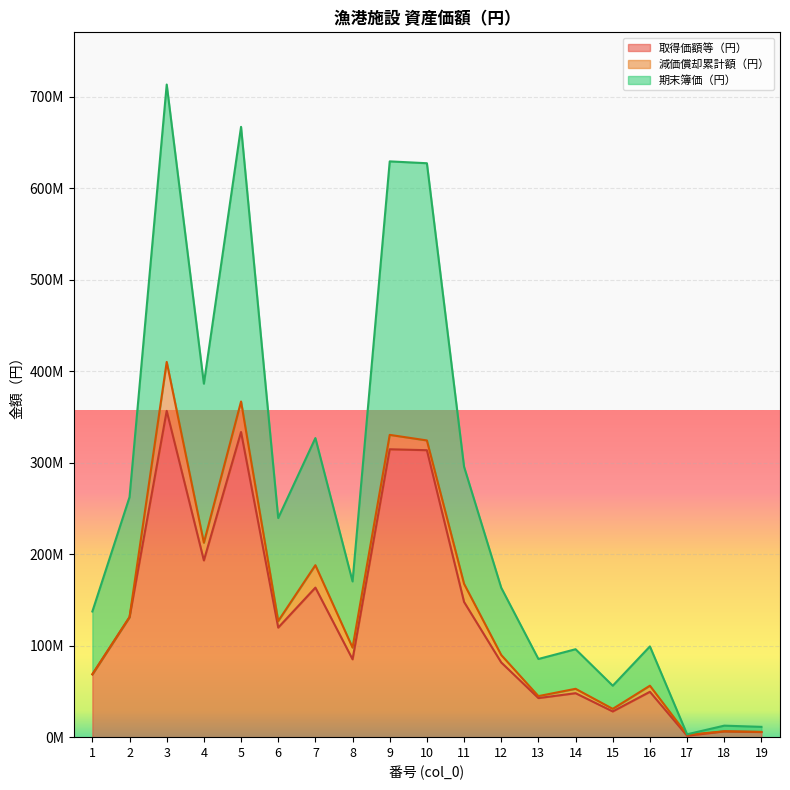

The value of 期末簿価（円） at 11 is 295693200. True or false?

True